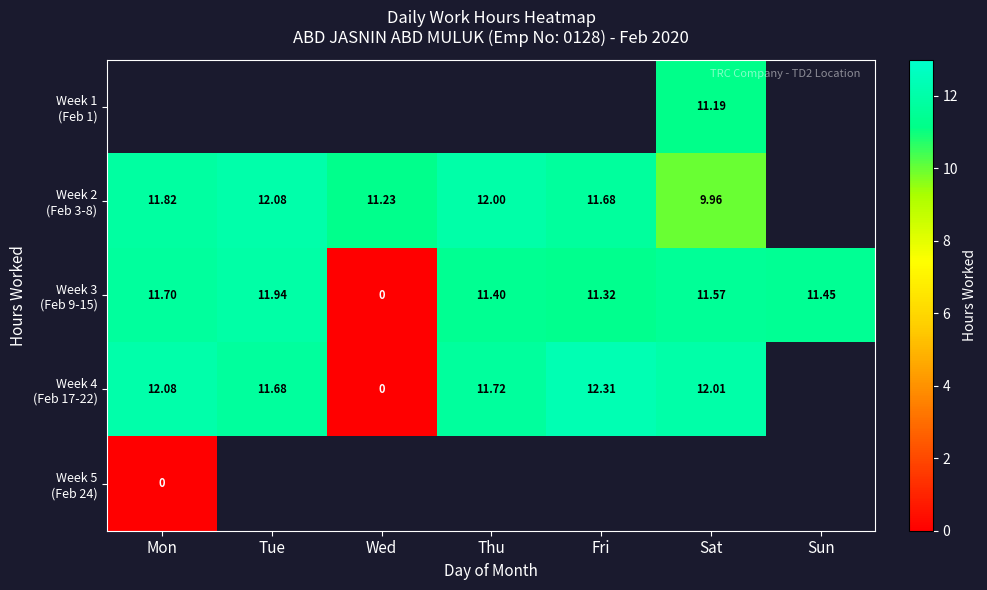

Which has a higher value, Tue or Mon?

Mon